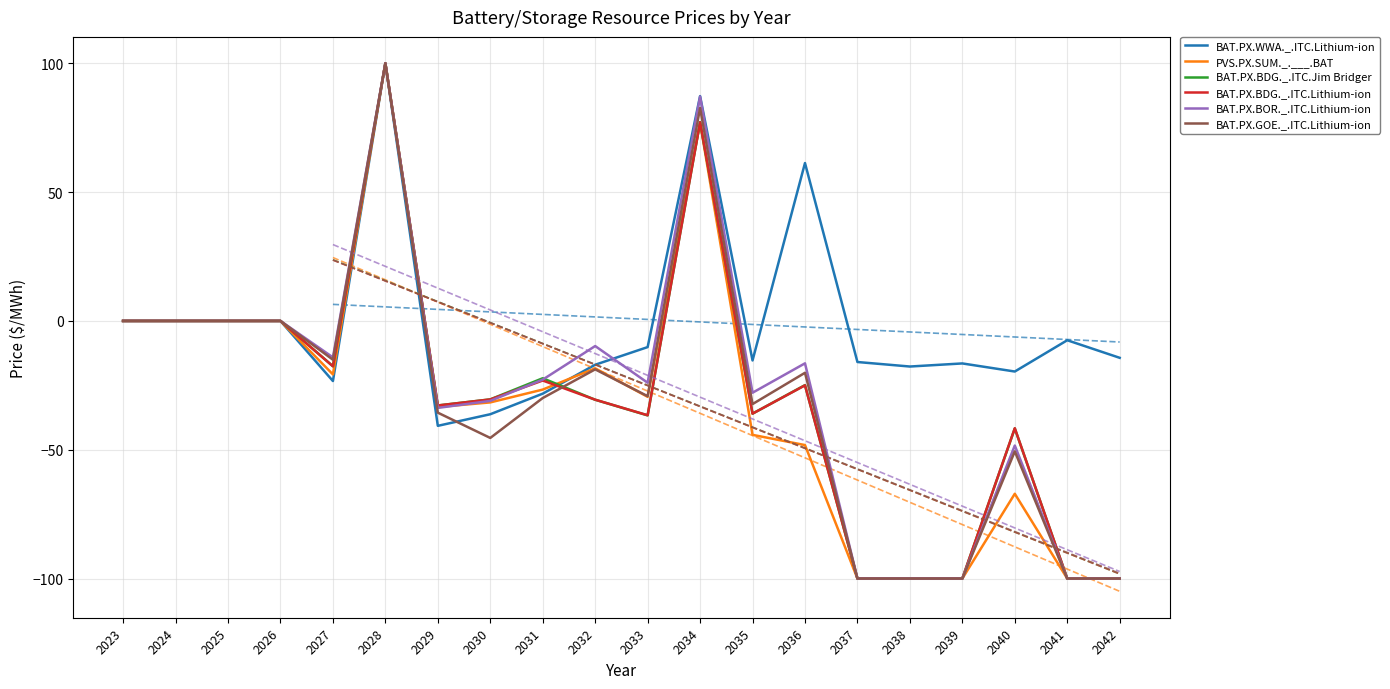

What is the average value of the BAT.PX.GOE._.ITC.Lithium-ion series?

-29.7